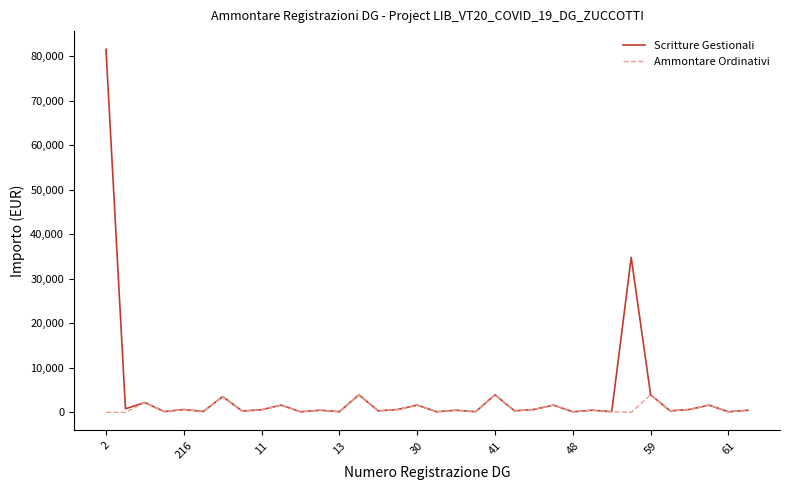

List the series in order of their peak value, lowest first.

Ammontare Ordinativi, Scritture Gestionali